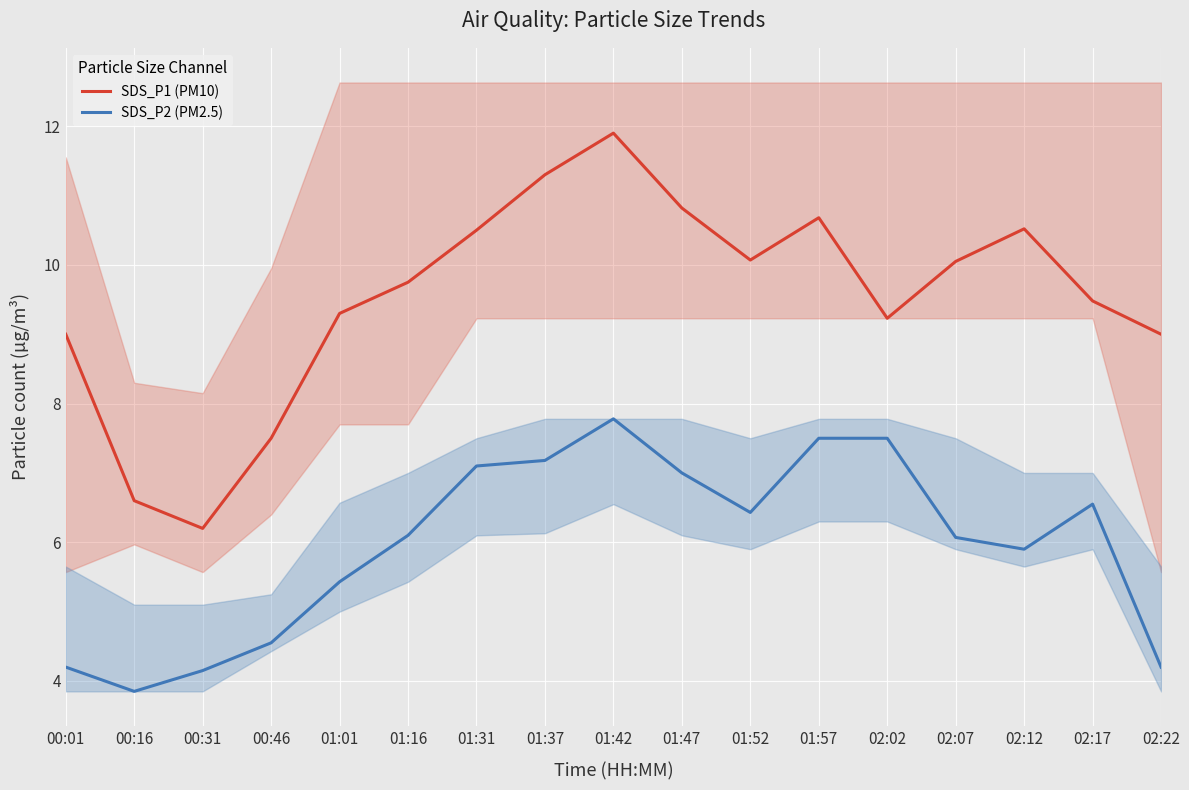

The SDS_P1 (PM10) series shows 5.0 at 01:57. True or false?

False